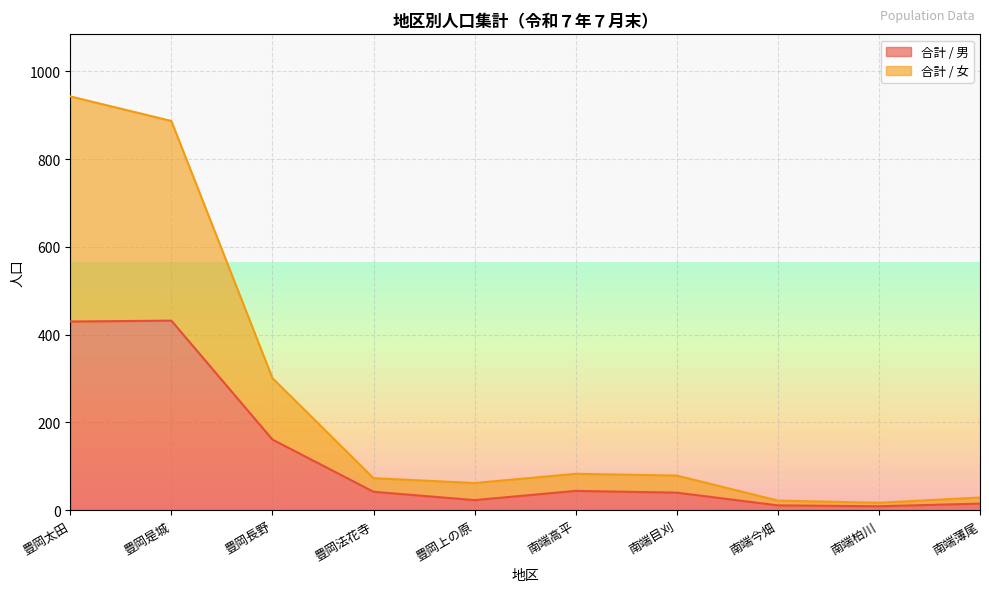

Rank the series by their maximum value, from lowest to highest.

合計 / 男, 合計 / 女